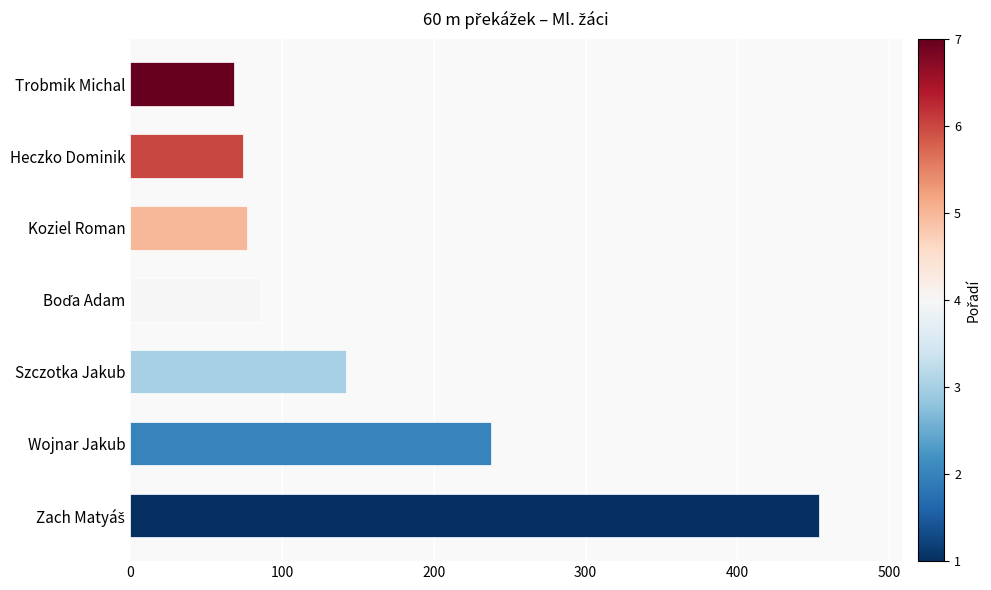

Is it true that the value at Koziel Roman is 52?

False